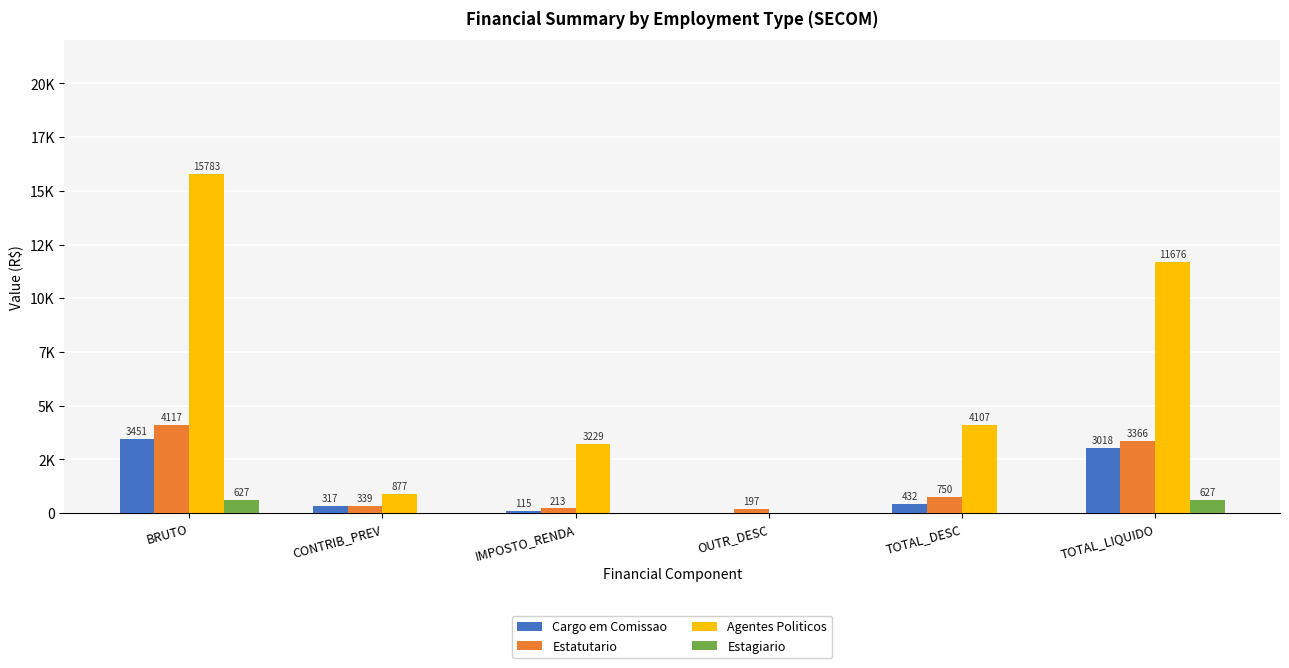

Reading left to right, what are all the values shown in this chart?

Cargo em Comissao: 3451.1	317.5	115.2	0.0	432.7	3018.4
Estatutario: 4117.3	339.7	213.8	197.1	750.6	3366.7
Agentes Politicos: 15783.4	877.2	3229.8	0.0	4107.1	11676.3
Estagiario: 627.0	0.0	0.0	0.0	0.0	627.0